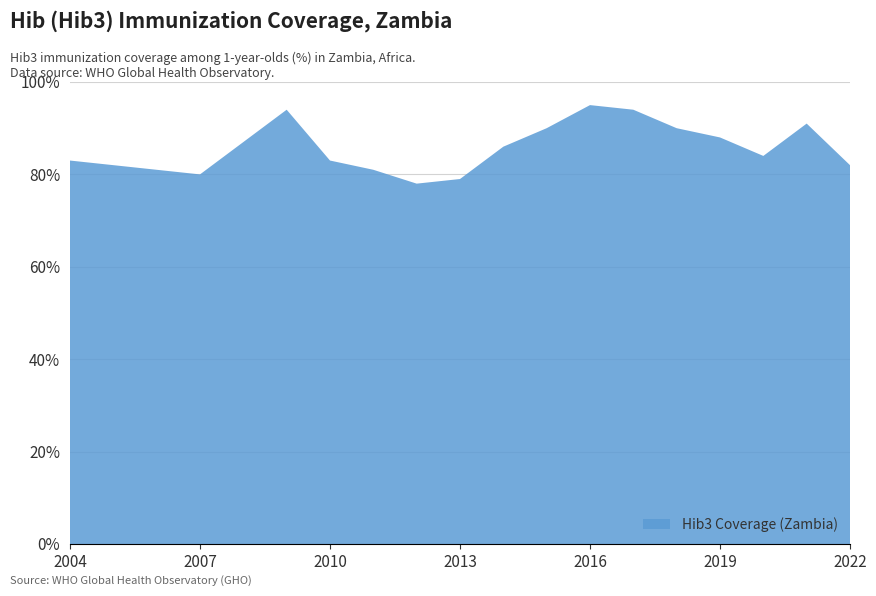

Reading left to right, what are all the values shown in this chart?

83	82	81	80	87	94	83	81	78	79	86	90	95	94	90	88	84	91	82